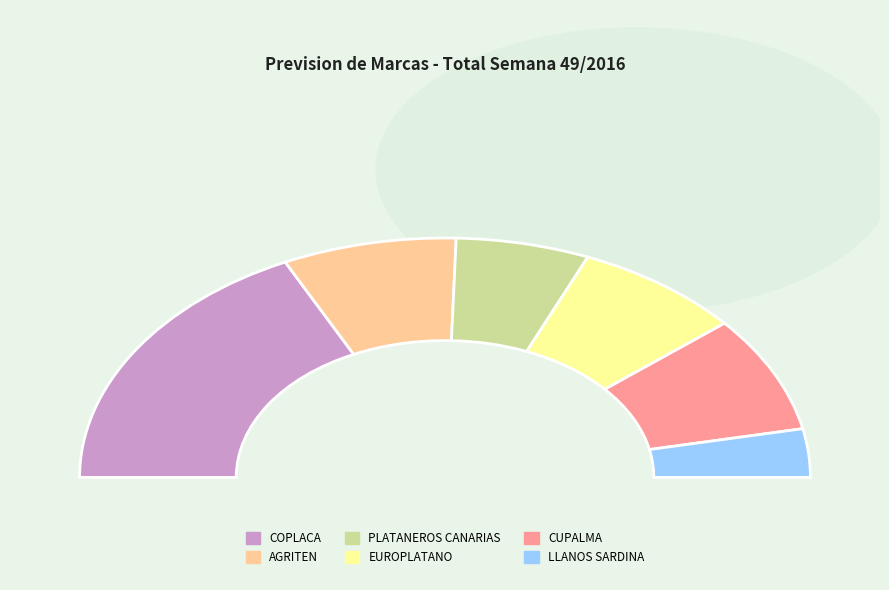

Which category has the biggest portion of the pie?

COPLACA